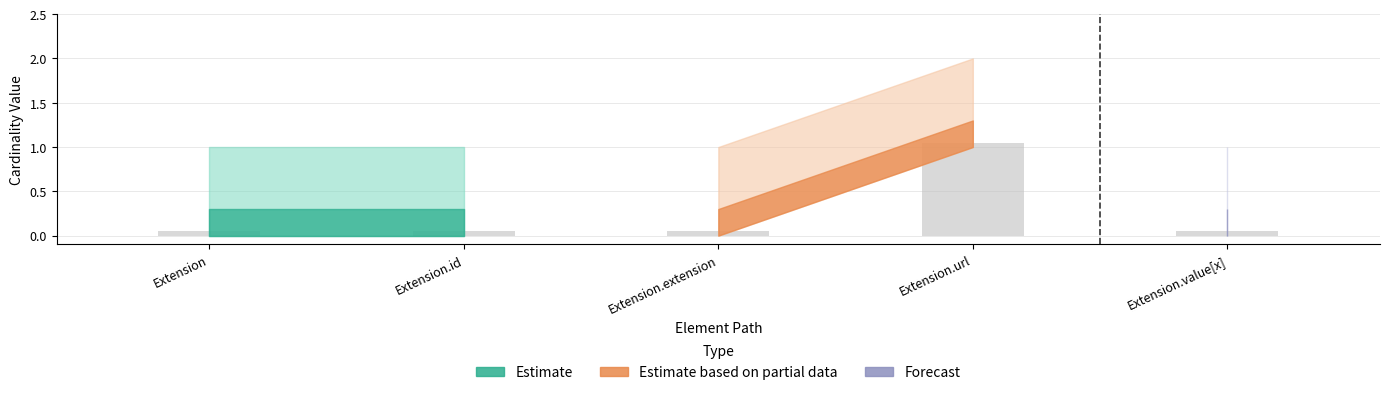

What is the label of the 5th bar from the left?

Extension.value[x]